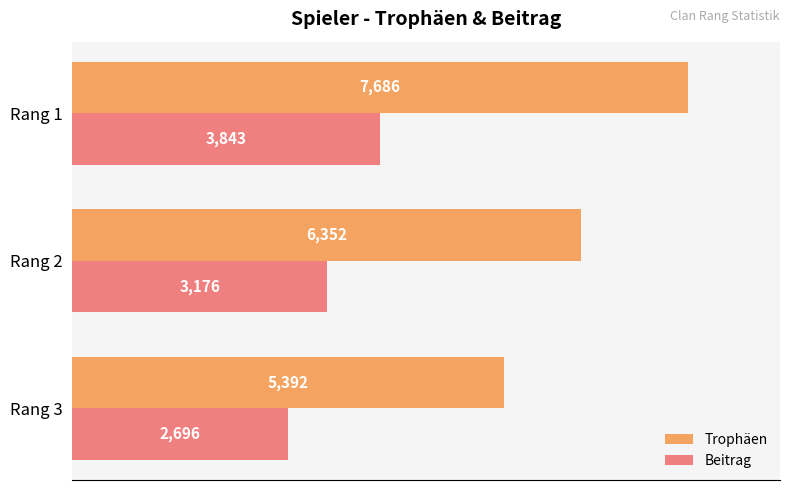

Rank the series by their average value, from lowest to highest.

Beitrag, Trophäen